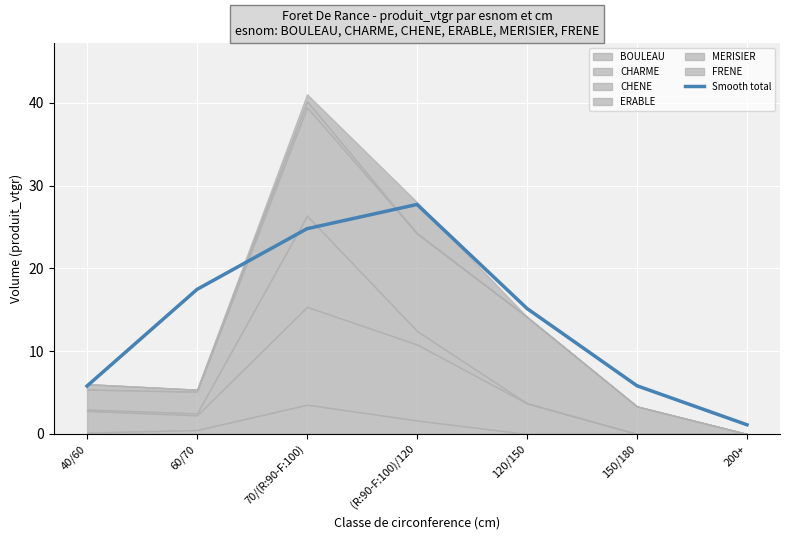

How many interior local peaks (higher than both neighbors) does the data have?

1